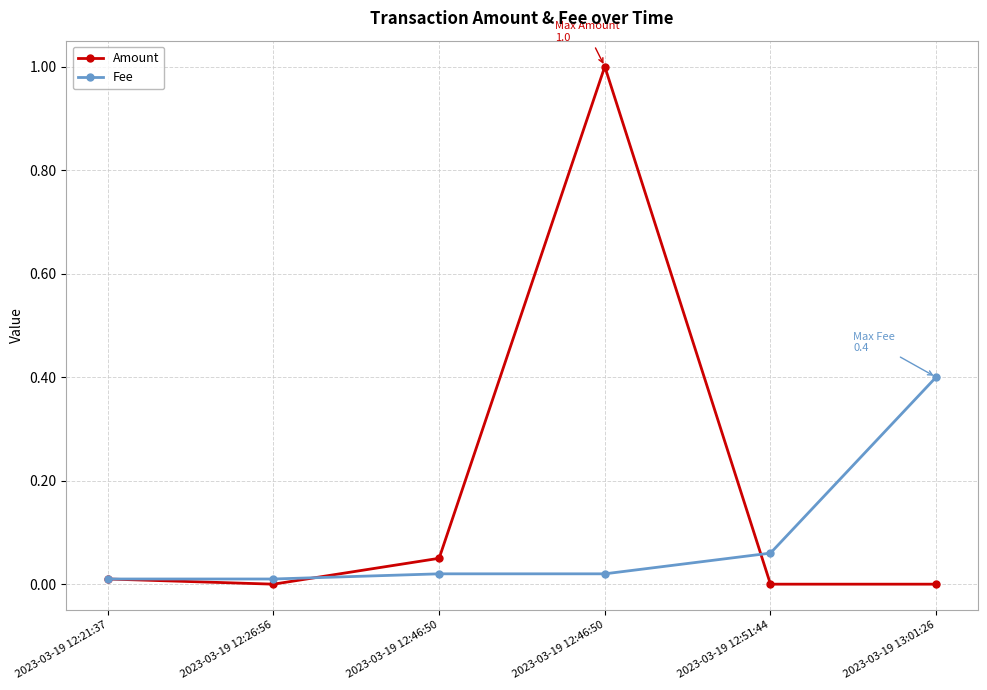

At which label is Fee closest to 0?

2023-03-19 12:21:37